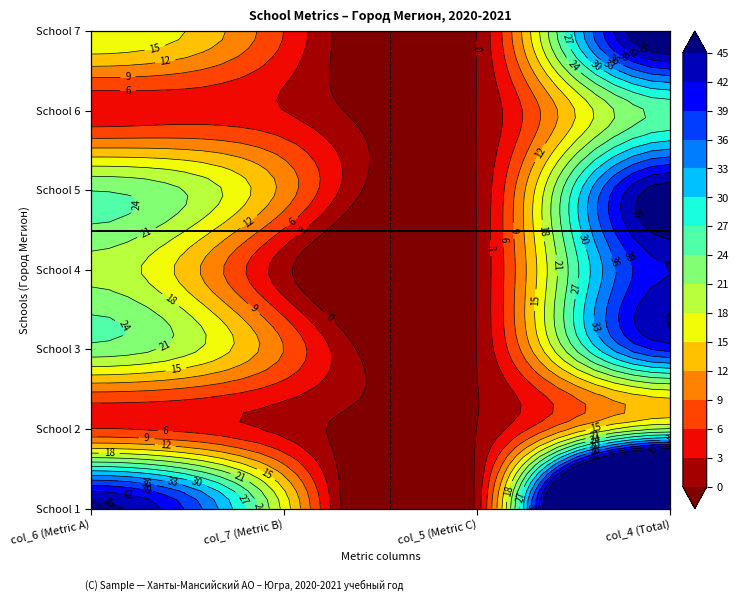

Which category has the lowest value across all series?

5